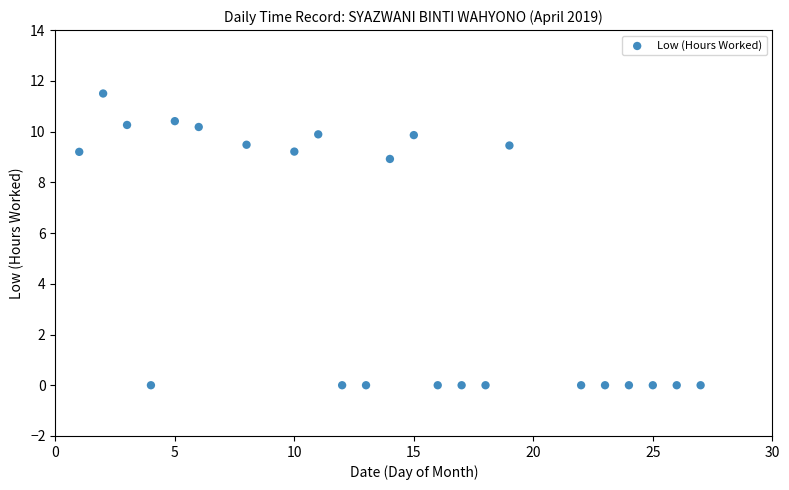

What is the range of Y values (max minus min)?

11.5